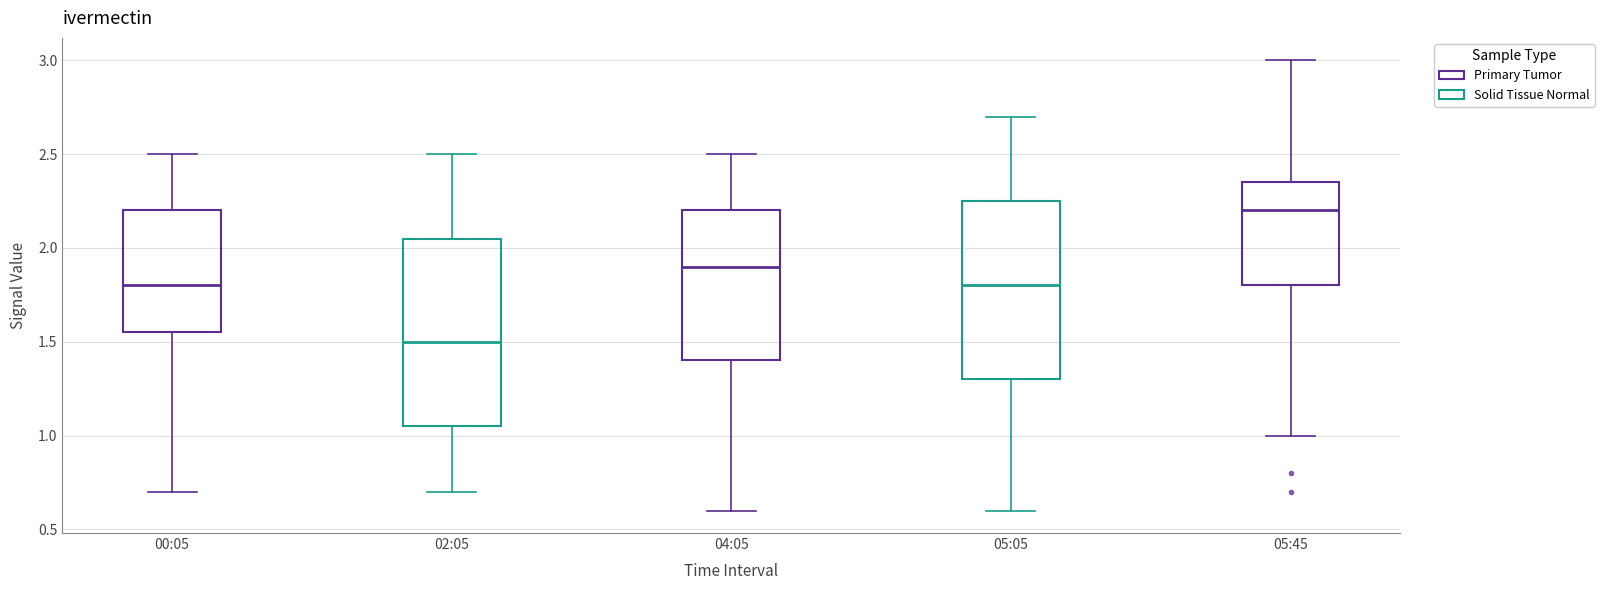

Reading left to right, read every box against the y-axis: the position of its median line, the range the box covers, and the ends of its whiskers. The values are not printed on the chart, so give them approximately, as read against the axis.

00:05: median 1.80, box 1.55 to 2.20, whiskers 0.70 to 2.50
02:05: median 1.50, box 1.05 to 2.05, whiskers 0.70 to 2.50
04:05: median 1.90, box 1.40 to 2.20, whiskers 0.60 to 2.50
05:05: median 1.80, box 1.30 to 2.25, whiskers 0.60 to 2.70
05:45: median 2.20, box 1.80 to 2.35, whiskers 1.00 to 3.00